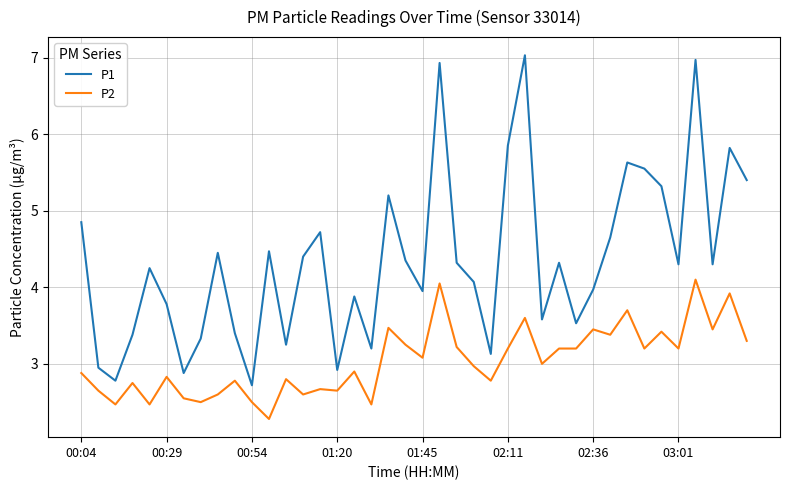

Which series has the widest spread of values?

P1